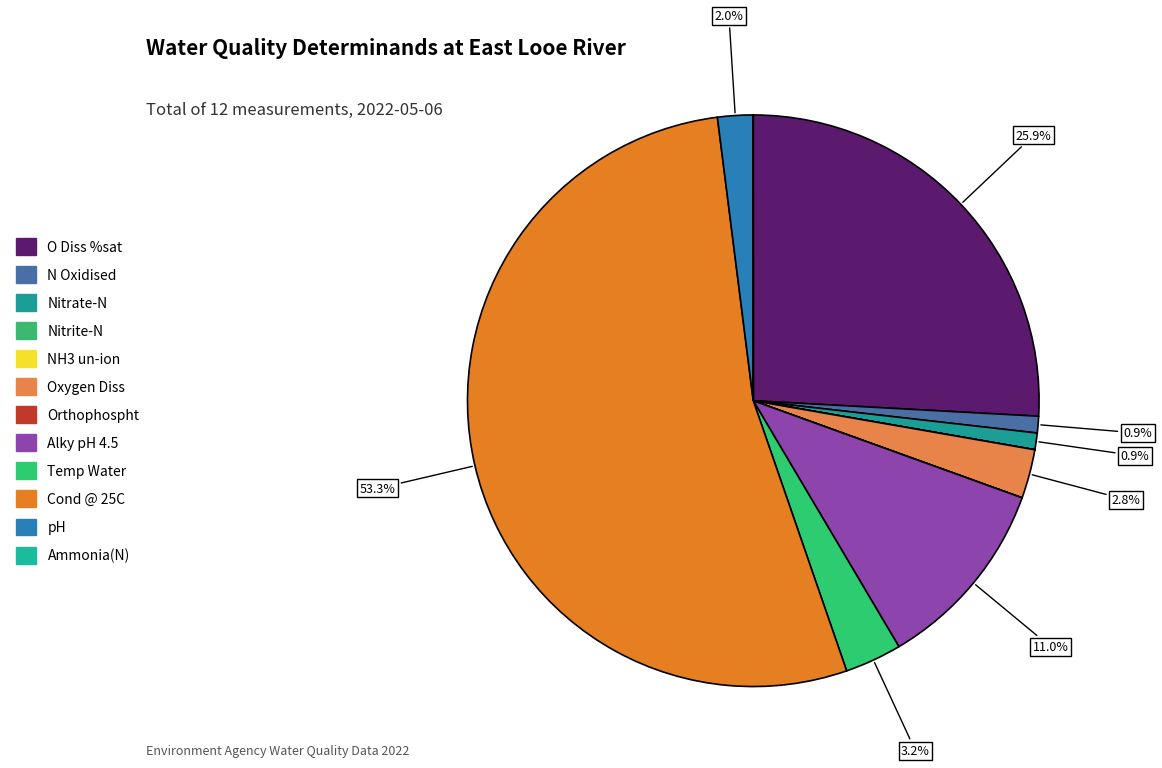

The Temp Water slice represents 3% of the pie. True or false?

True